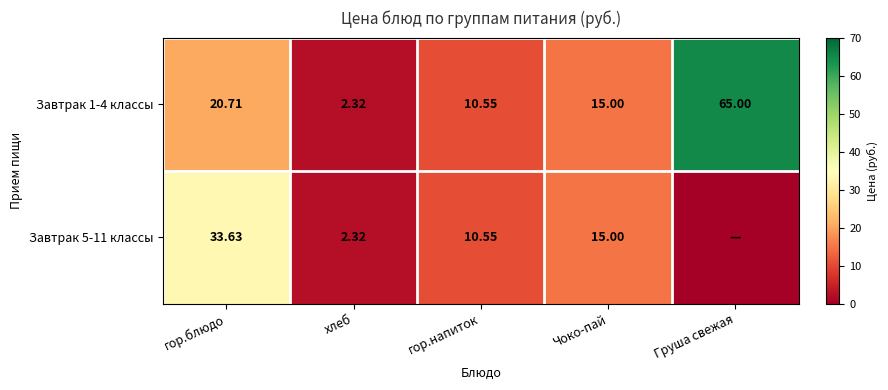

The value of Завтрак 5-11 классы at Чоко-пай is 15.0. True or false?

True